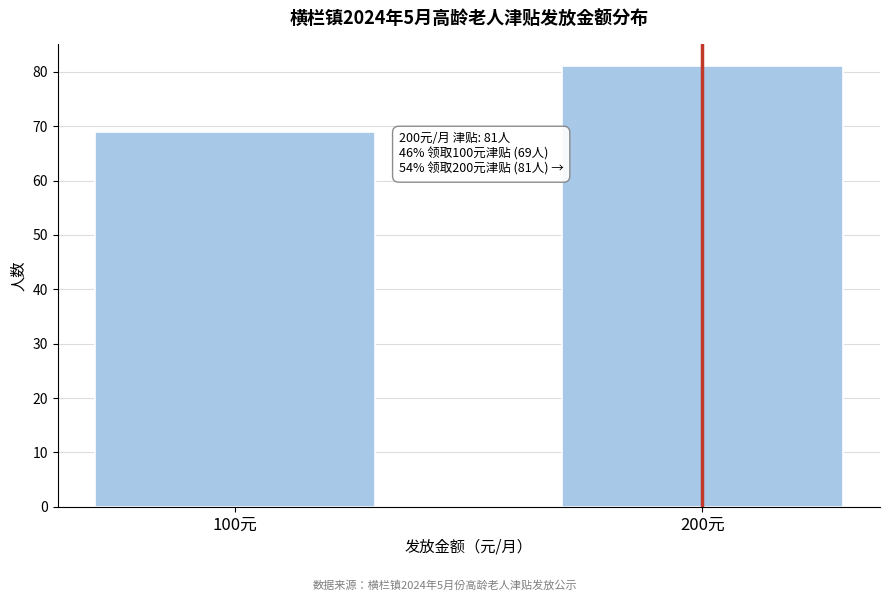

Reading left to right, list all the values displayed in this chart.

69	81